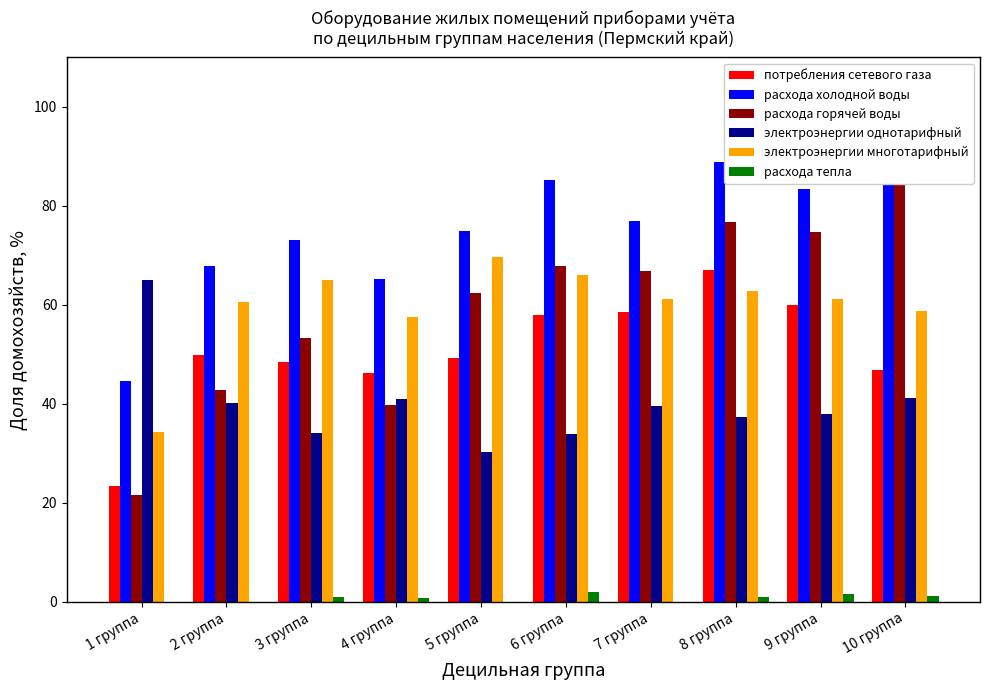

What is the sum of all потребления сетевого газа values?

507.5